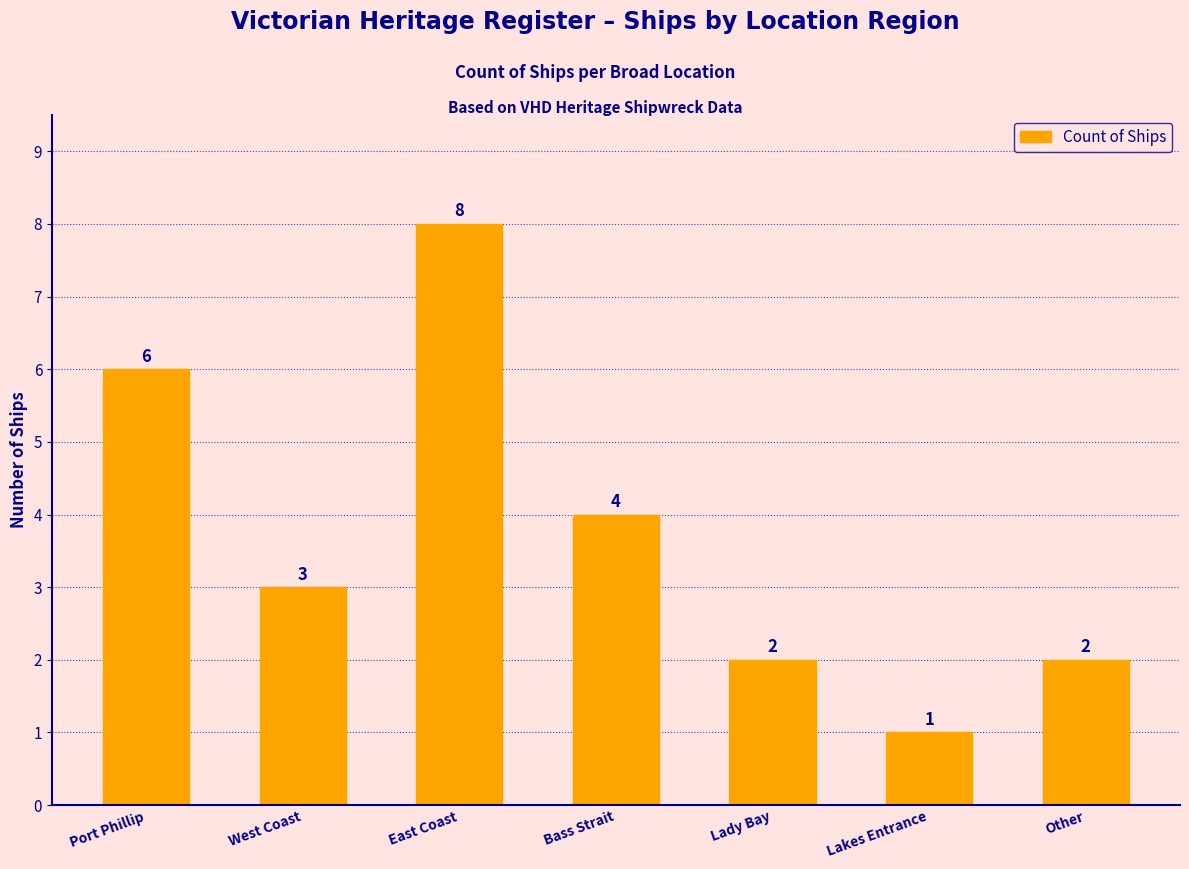

Does the chart contain any negative values?

No